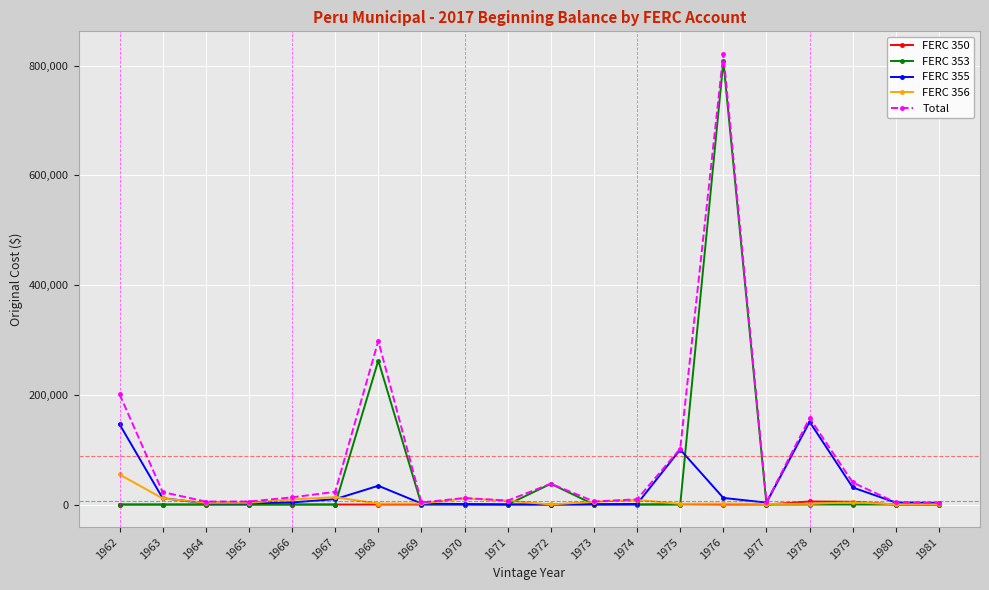

True or false: FERC 353 has more than 1 points higher than both neighbors.

True